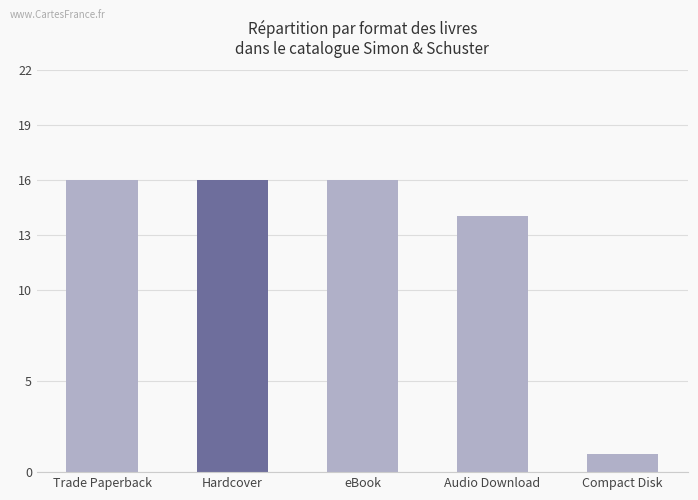

What is the label of the 4th bar from the left?

Audio Download